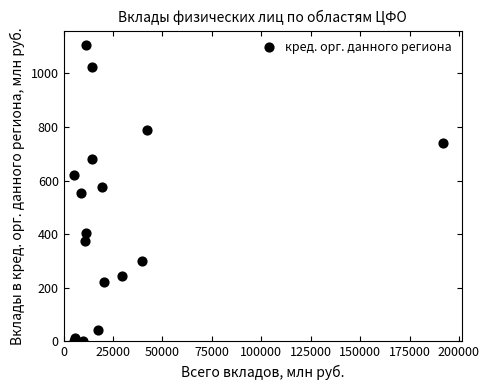

What is the range of X values (max minus min)?

187090